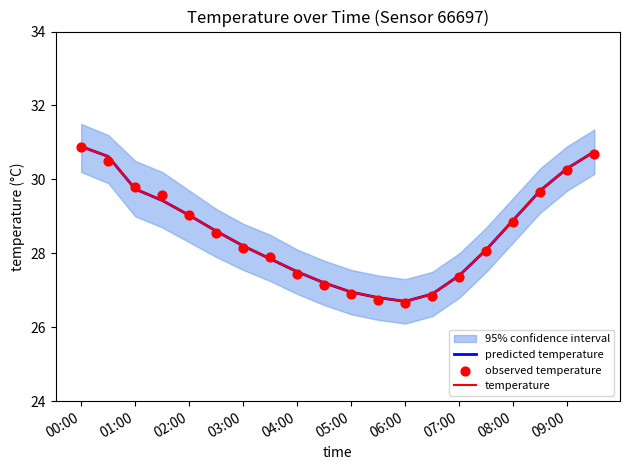

Is the value of temperature at 15 greater than the value of observed temperature at 10?

Yes